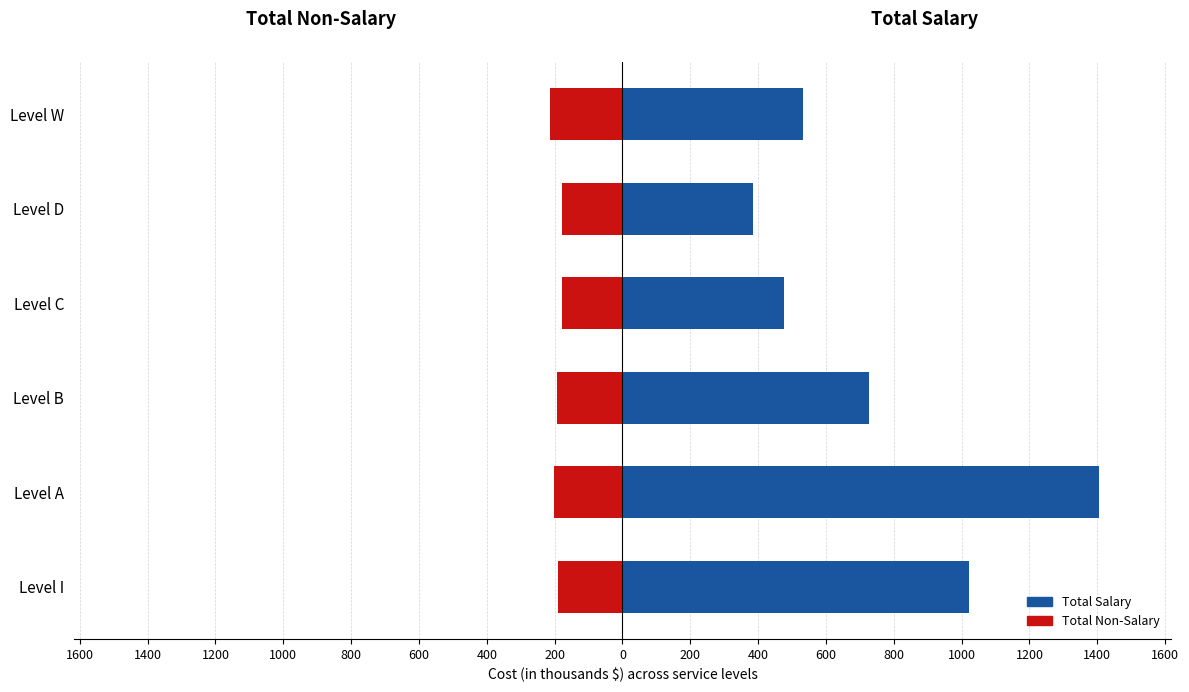

What is the difference between the maximum and minimum values in the Total Non-Salary series?

35.6